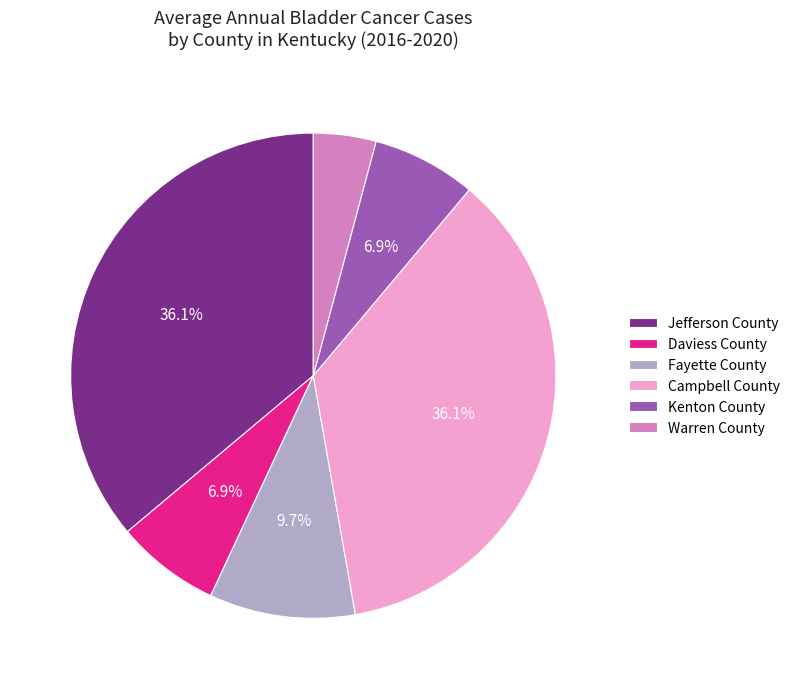

What is the smallest slice in the pie chart?

Warren County